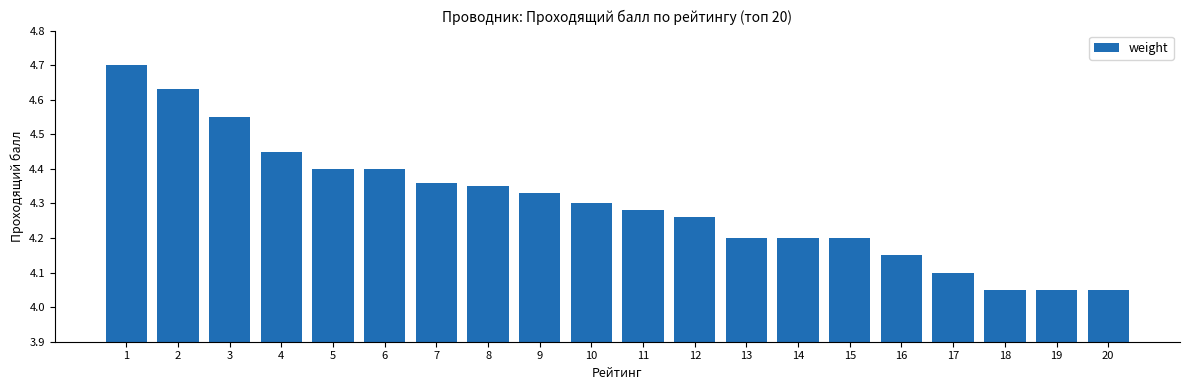

Approximately how many times larger is the value at 20 compared to 17?

1.0